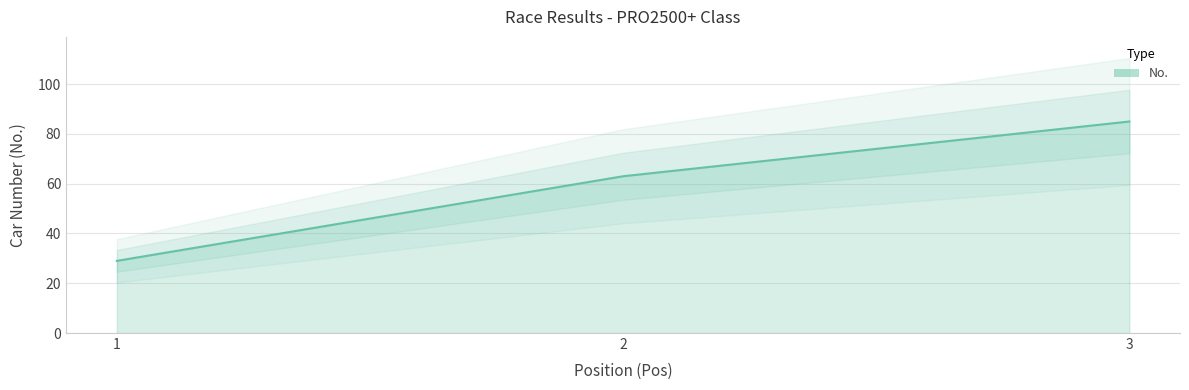

How many categories are shown in the chart?

3